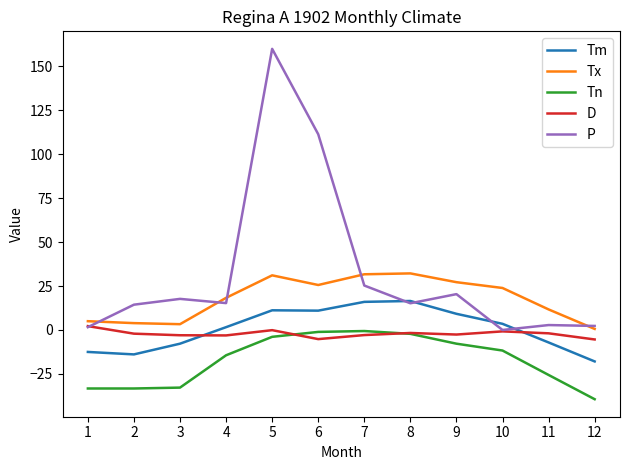

What is the difference between the second highest and second lowest values in the Tx series?

28.4